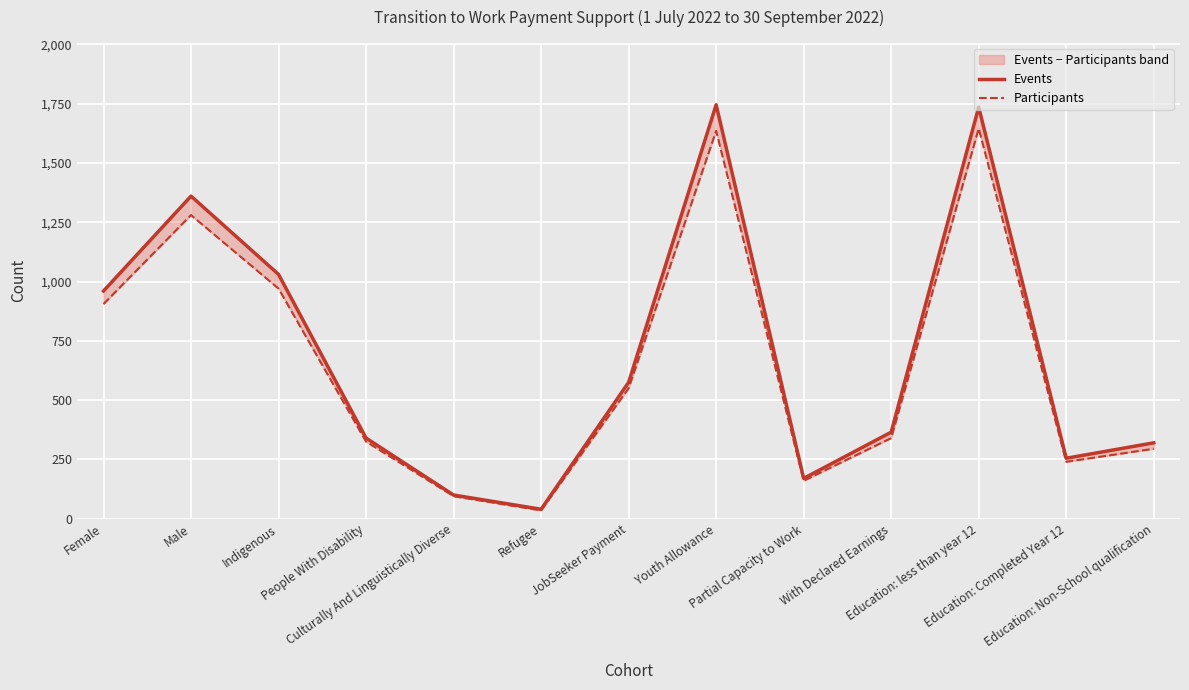

Is the value of Events at Education: less than year 12 greater than the value of Participants at Partial Capacity to Work?

Yes